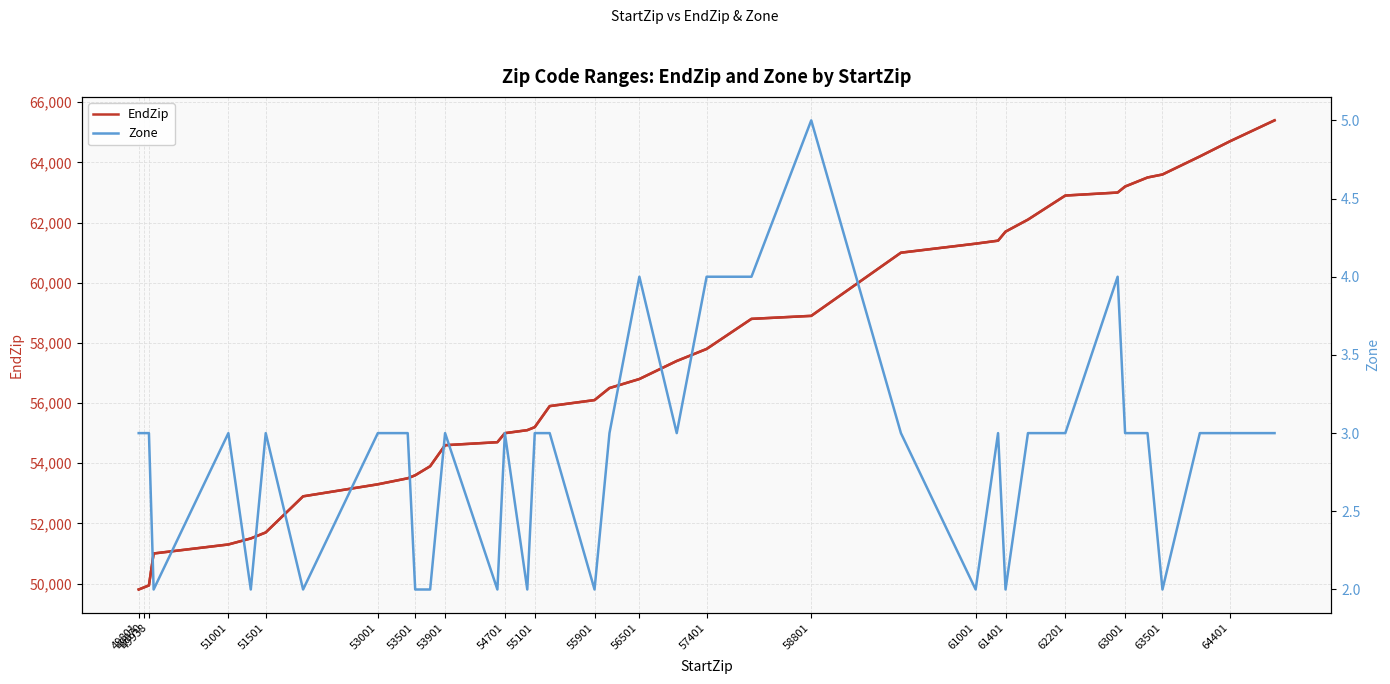

What is the difference between the maximum and second lowest values in the Zone series?

3